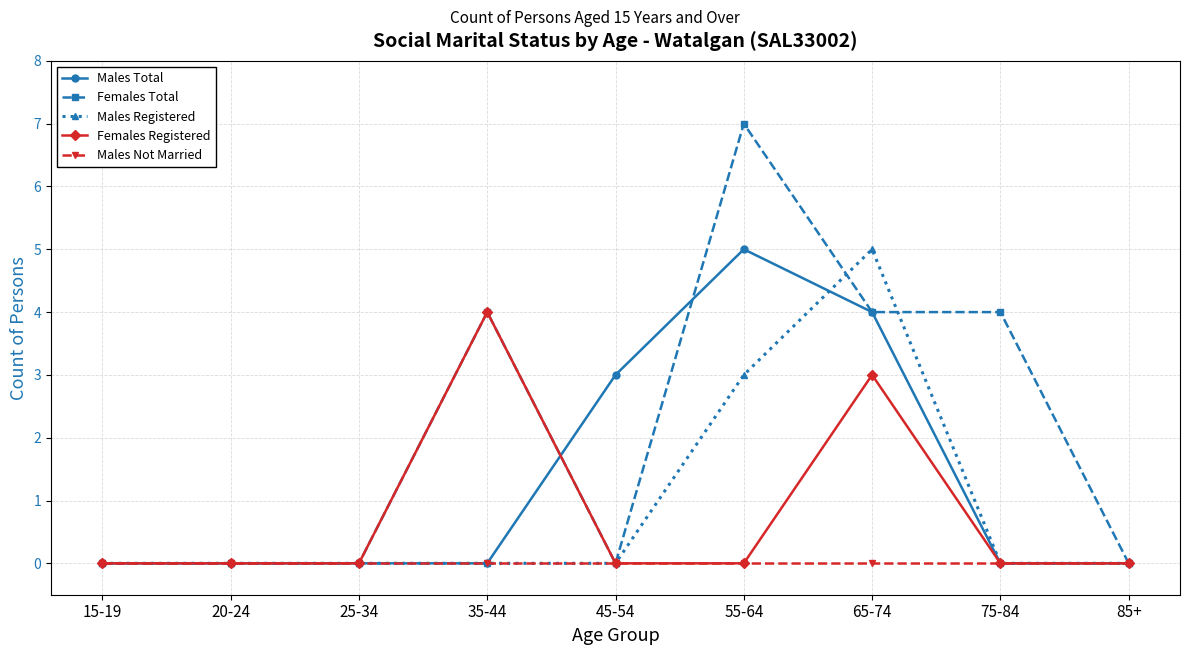

How many categories are shown in the chart?

9